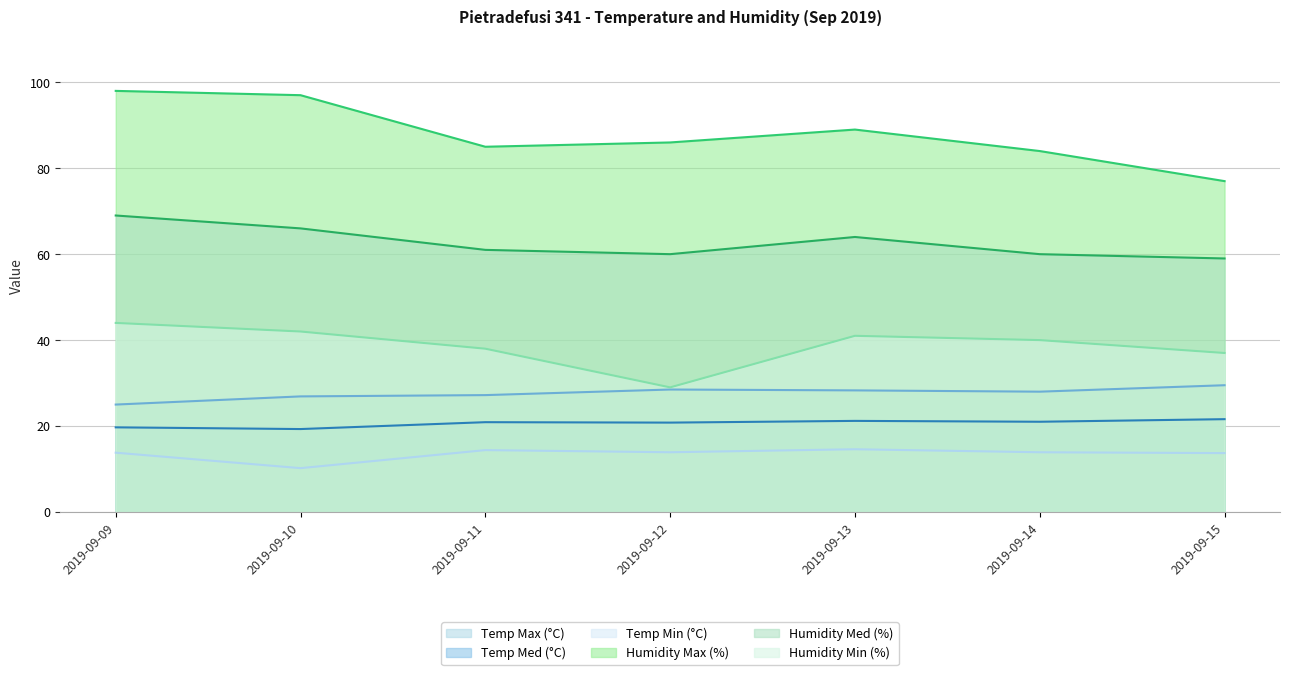

True or false: Humidity Med (%) and Temp Max (°C) intersect in this chart.

False